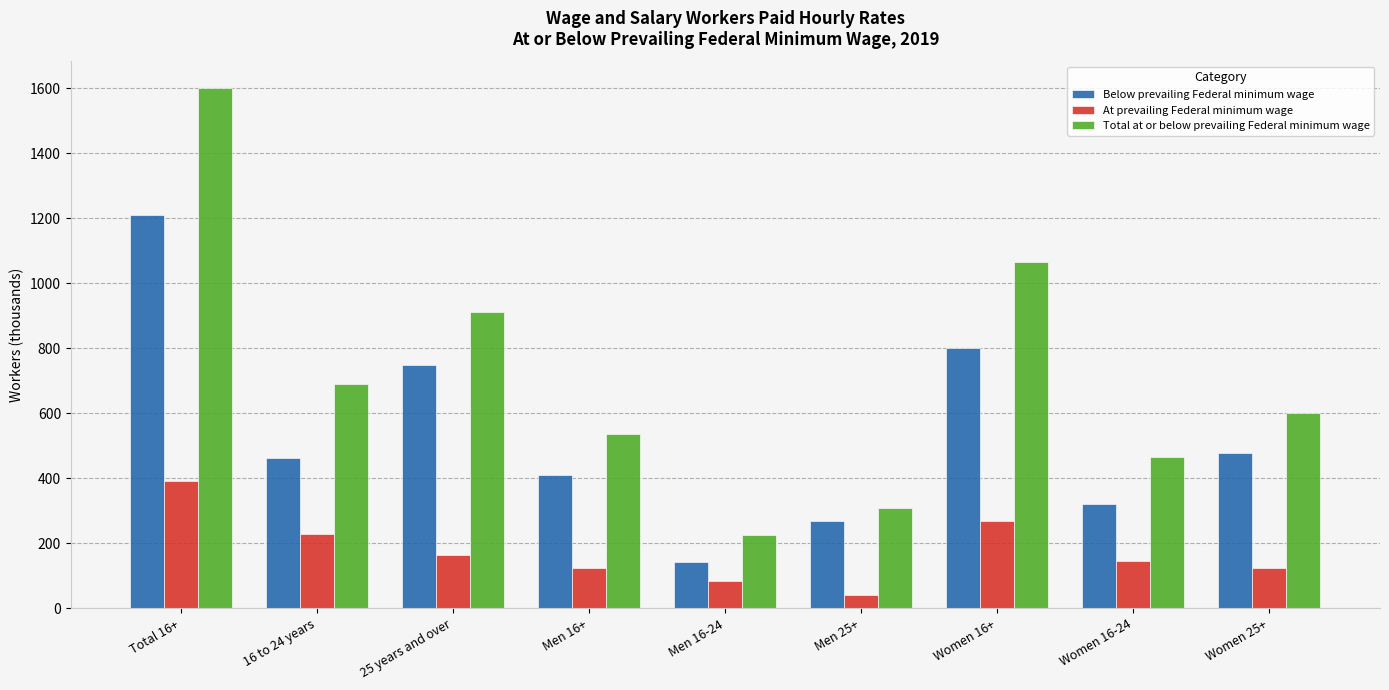

Does the chart contain stacked bars?

No